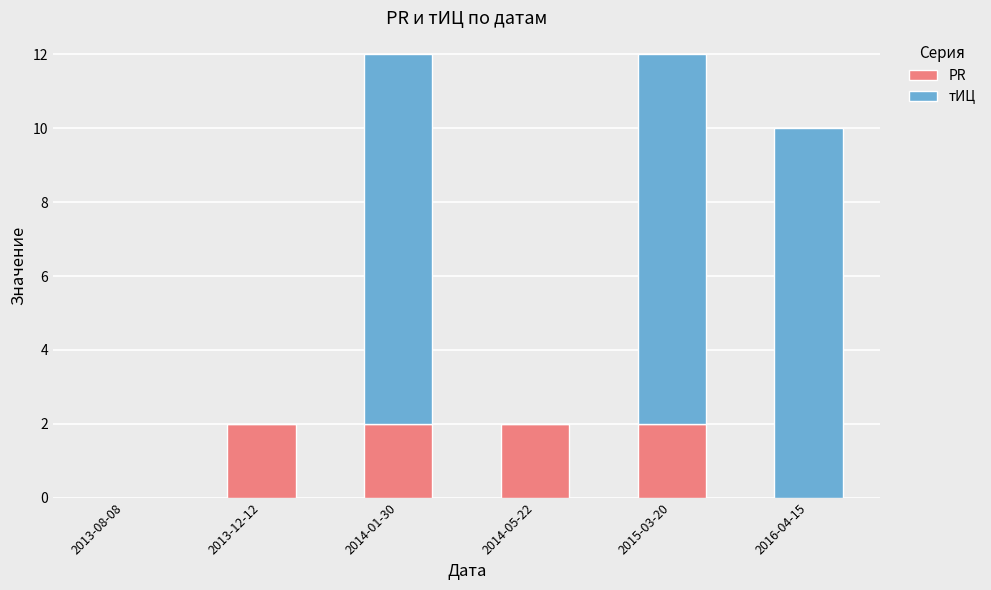

The PR series shows -1 at 2016-04-15. True or false?

False